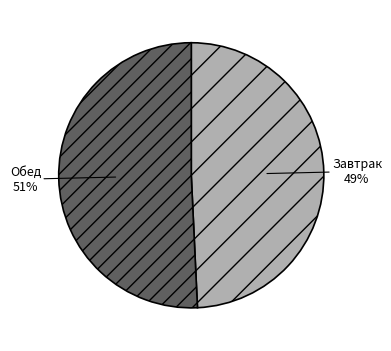

Is the sum of Завтрак and Обед greater than half?

Yes